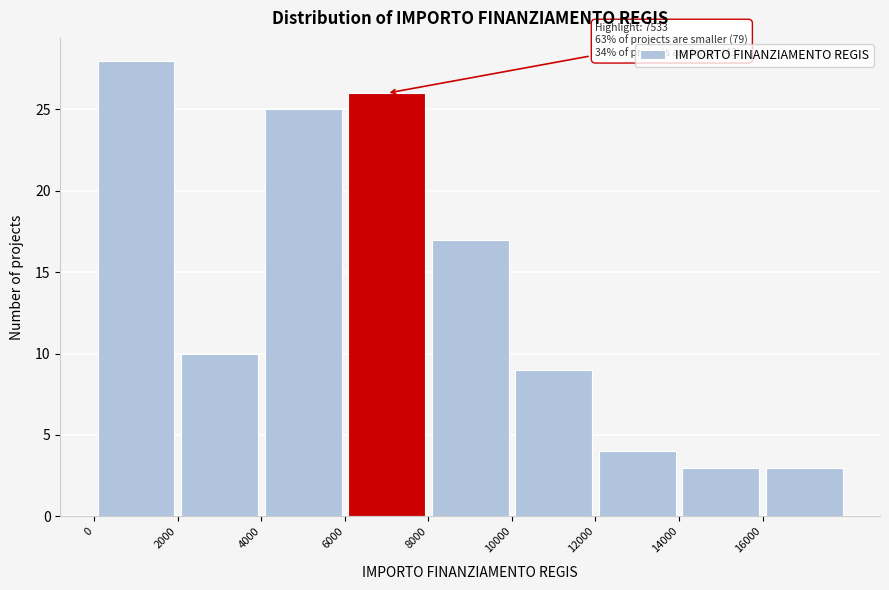

Over which range of the x-axis is the bar tallest?

0 to 2000